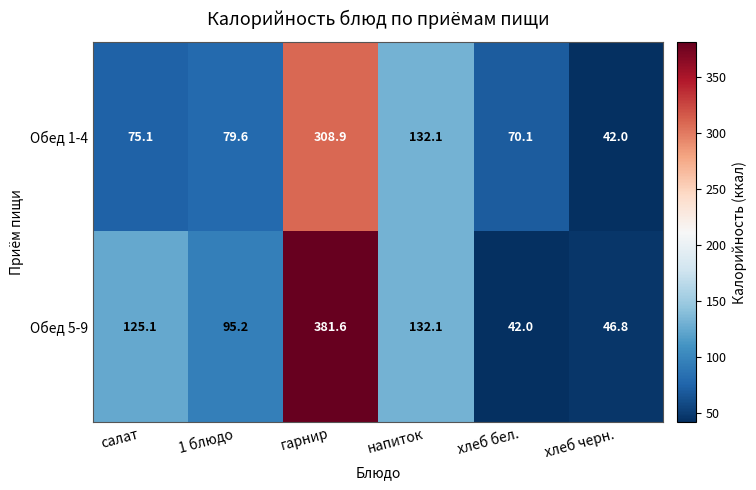

Reading right to left, list all the values displayed in this chart.

Обед 1-4: хлеб черн.=42.0	хлеб бел.=70.1	напиток=132.1	гарнир=308.9	1 блюдо=79.6	салат=75.1
Обед 5-9: хлеб черн.=46.8	хлеб бел.=42.0	напиток=132.1	гарнир=381.6	1 блюдо=95.2	салат=125.1